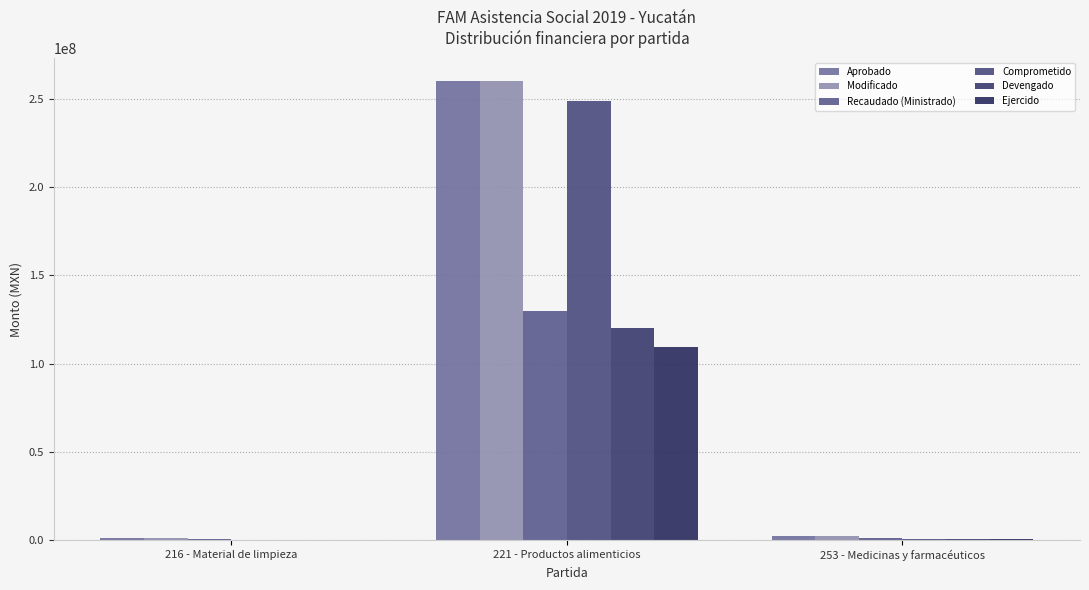

What are all the series names shown in the legend?

Aprobado, Modificado, Recaudado (Ministrado), Comprometido, Devengado, Ejercido